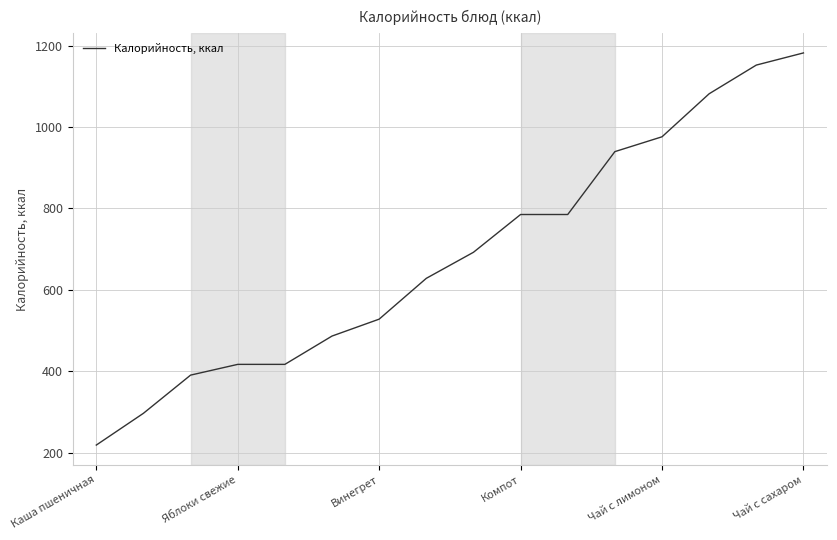

What is the difference between the maximum and minimum values?

963.7